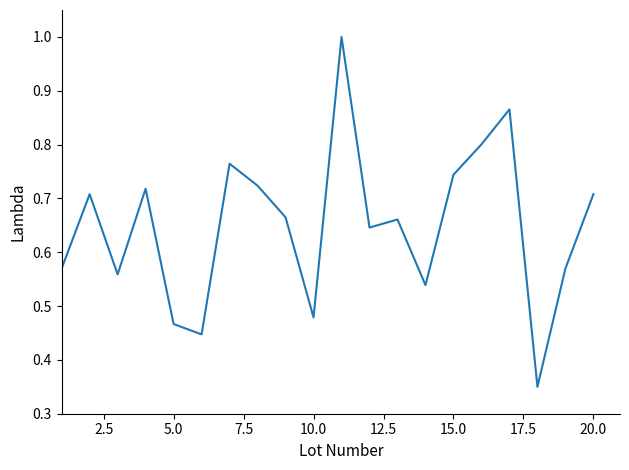

What is the greatest value displayed?

1.0